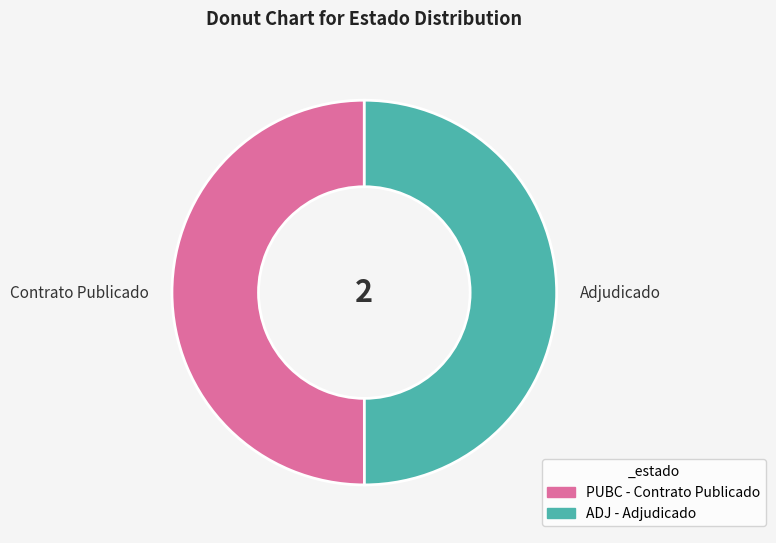

The Adjudicado slice represents 50% of the pie. True or false?

True